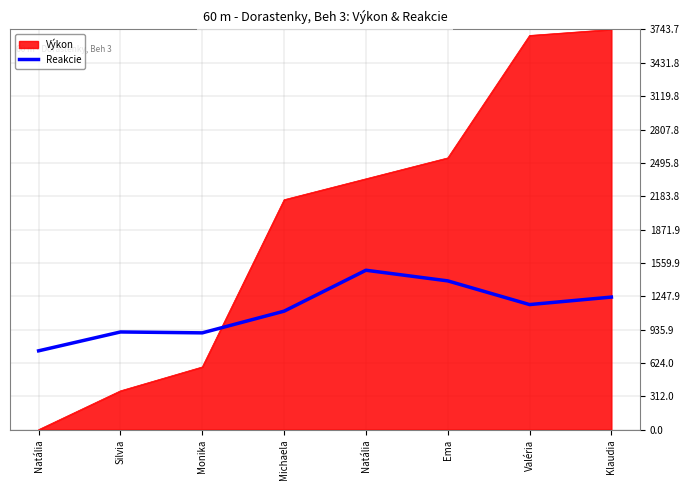

Which has a higher value, Klaudia or Silvia?

Klaudia